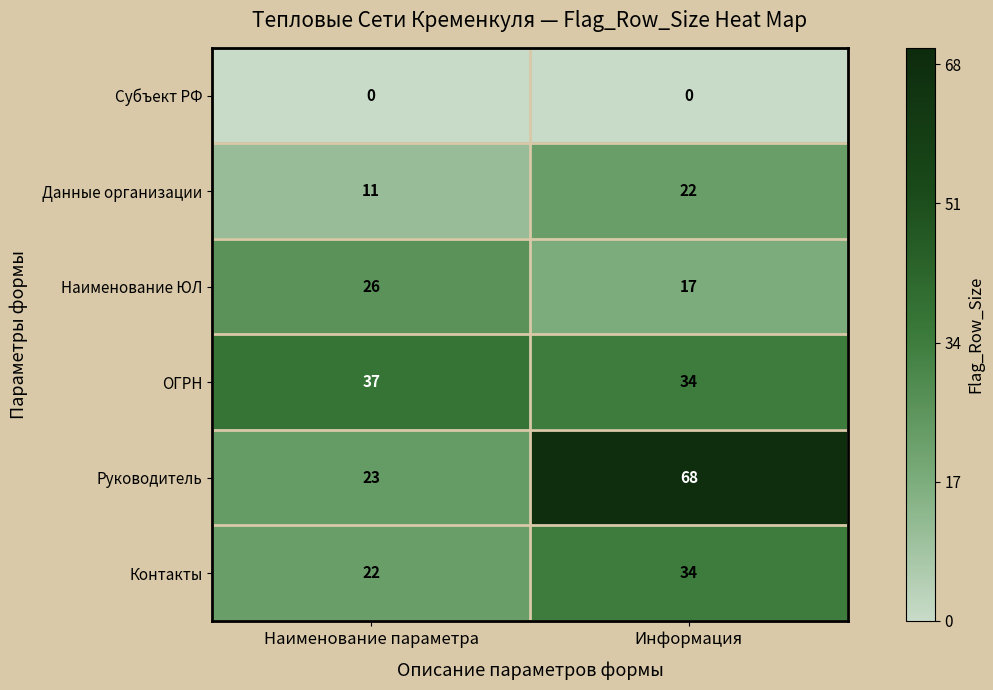

Which series has the widest spread of values?

Руководитель